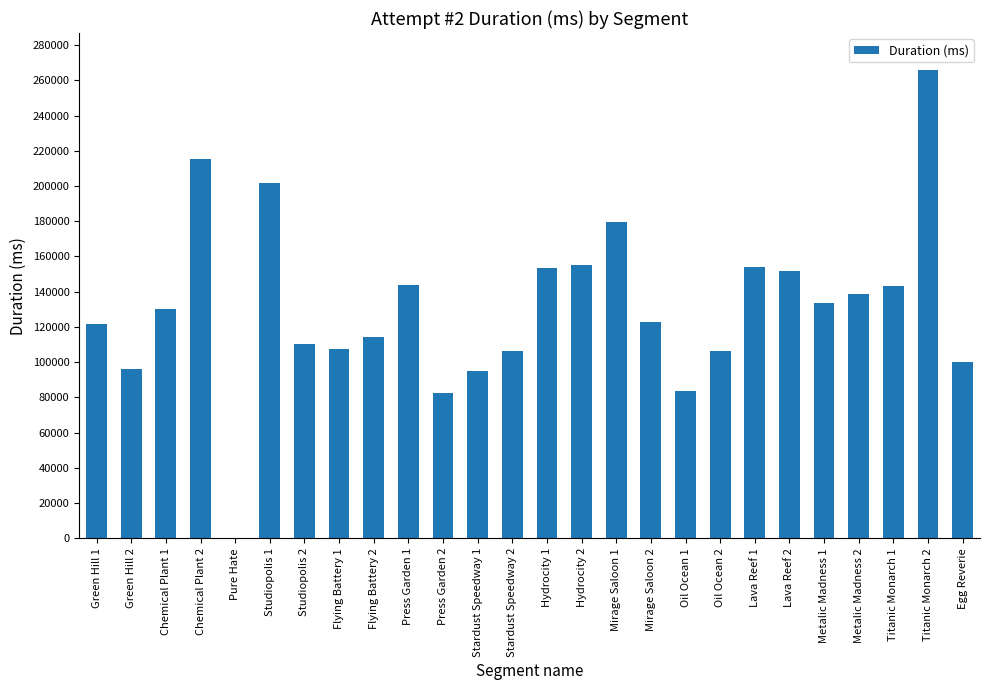

Which has a higher value, Studiopolis 2 or Mirage Saloon 2?

Mirage Saloon 2